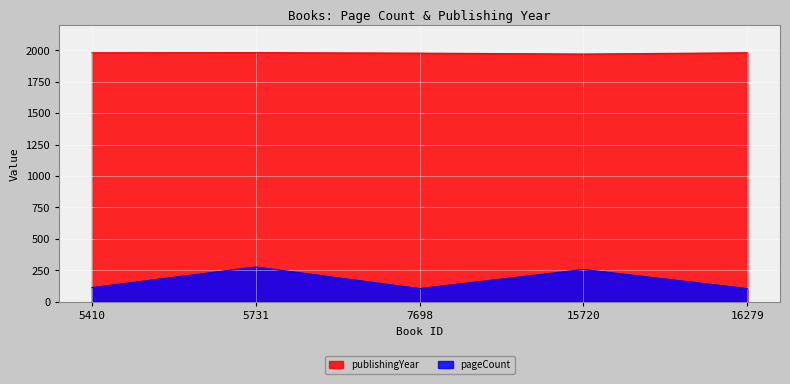

How many interior local valleys does the publishingYear series have?

1